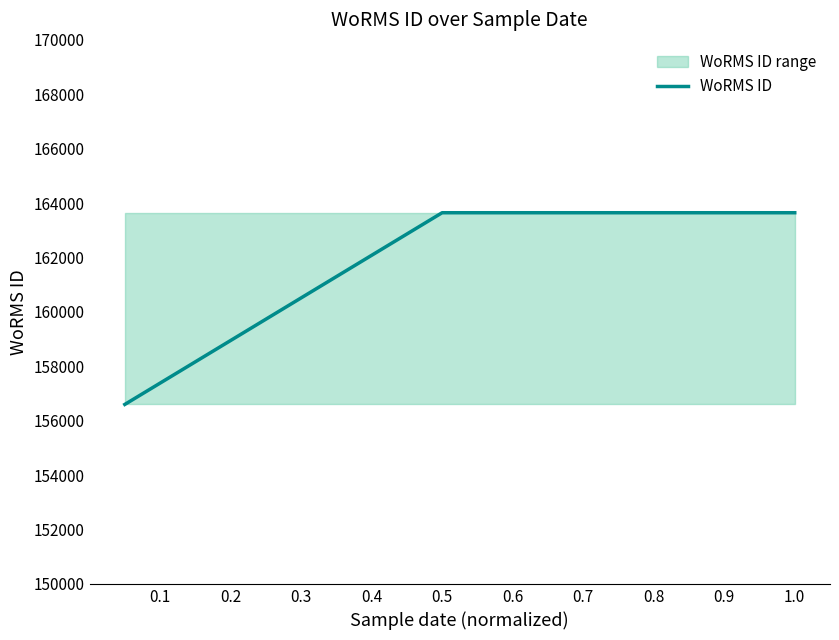

What is the maximum value shown in the chart?

163646